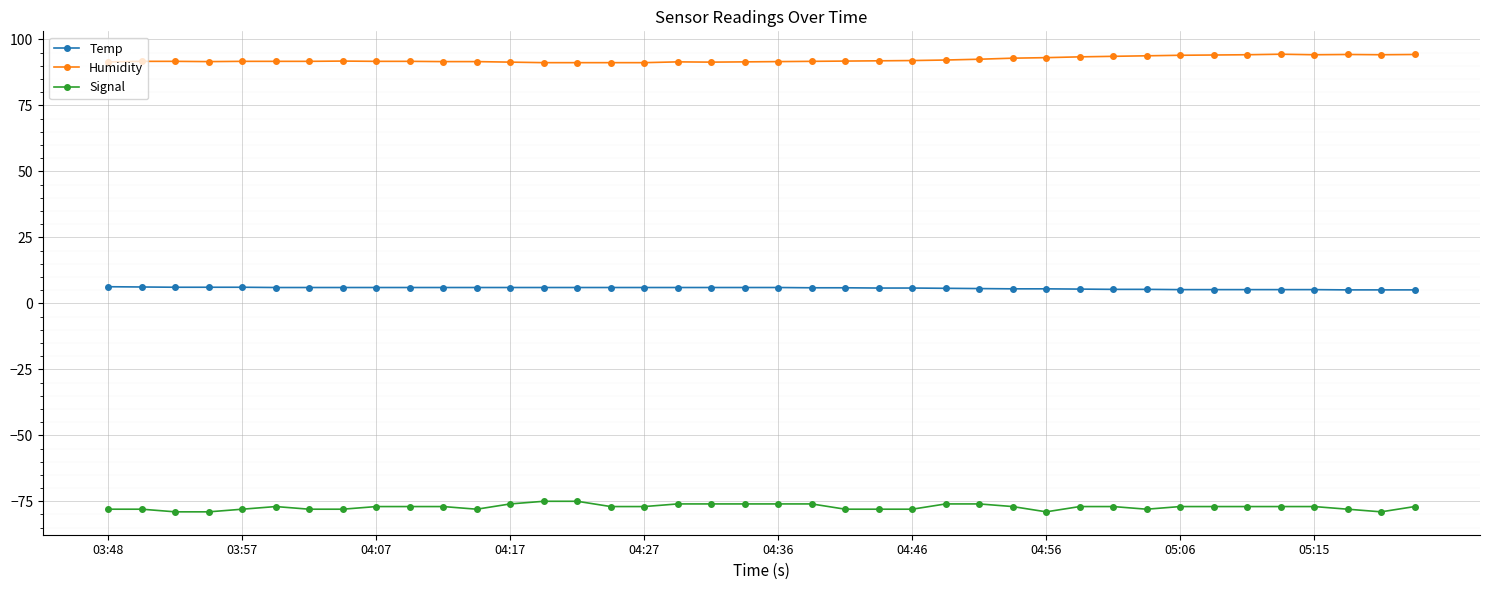

List the series in order of their overall mean, lowest first.

Signal, Temp, Humidity